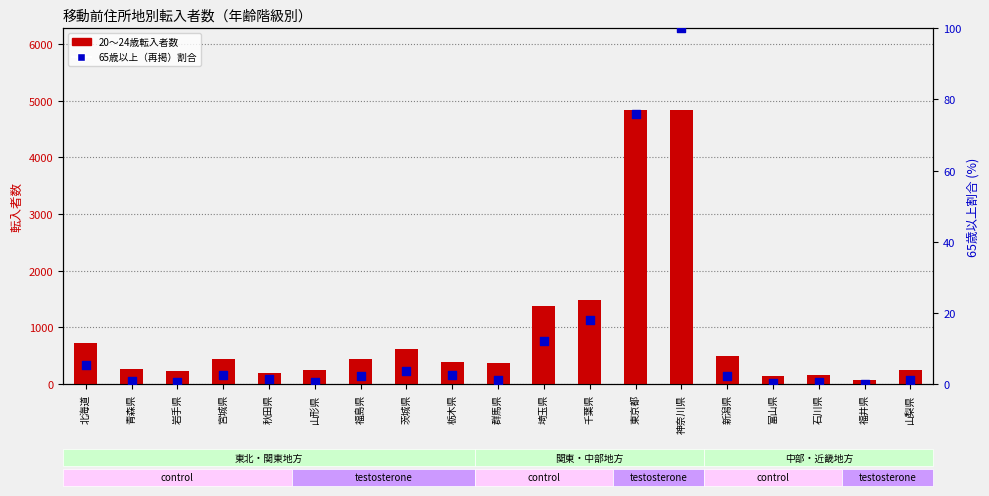

At which category is the sum across all series the highest?

神奈川県